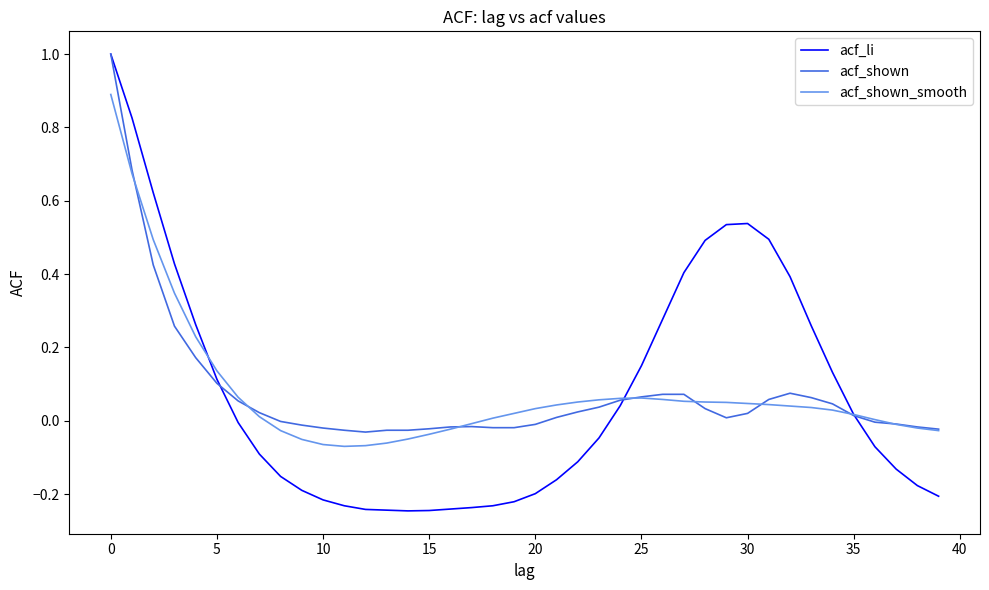

What is the highest value of the acf_shown_smooth series?

0.9